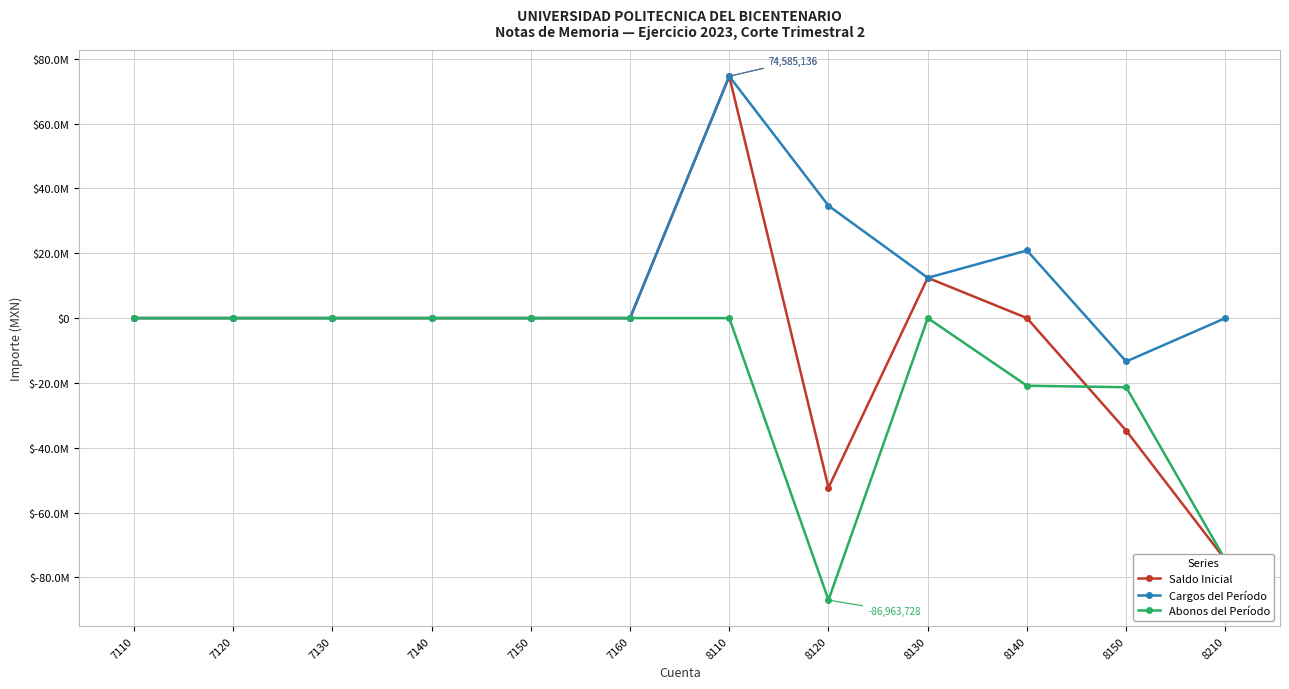

Which series changed the most between 8130 and 8150?

Saldo Inicial